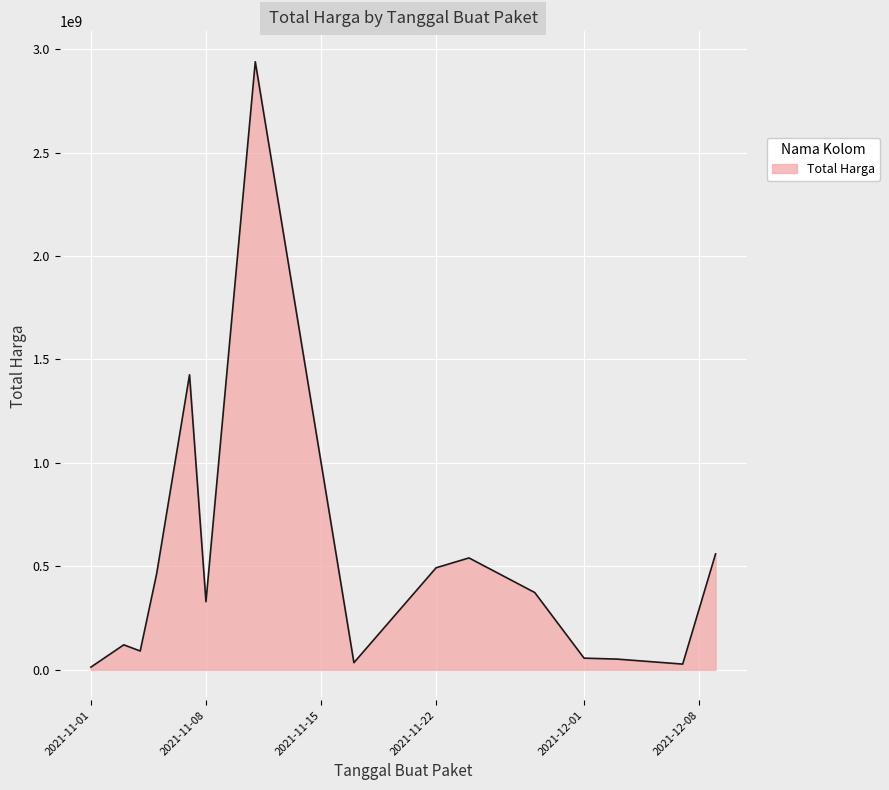

What is the difference between the maximum and minimum values?

2926175740